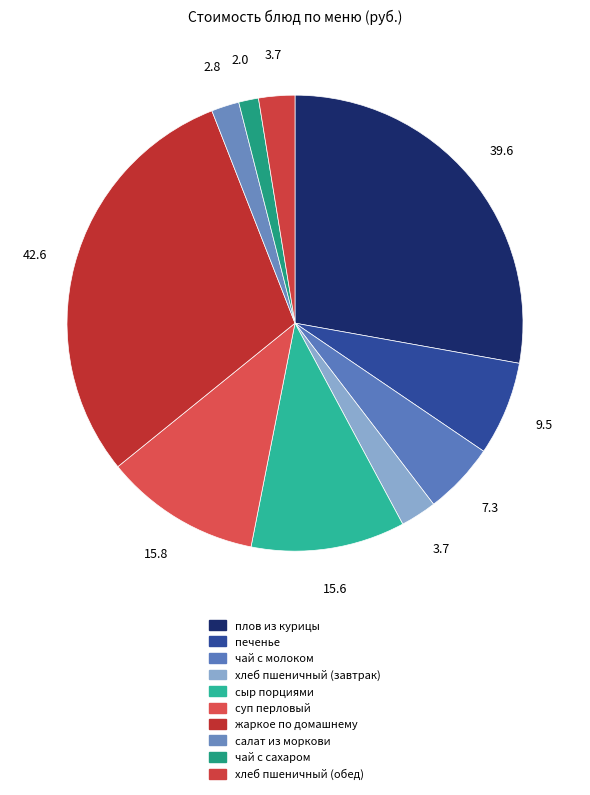

How many segments does this pie chart have?

10